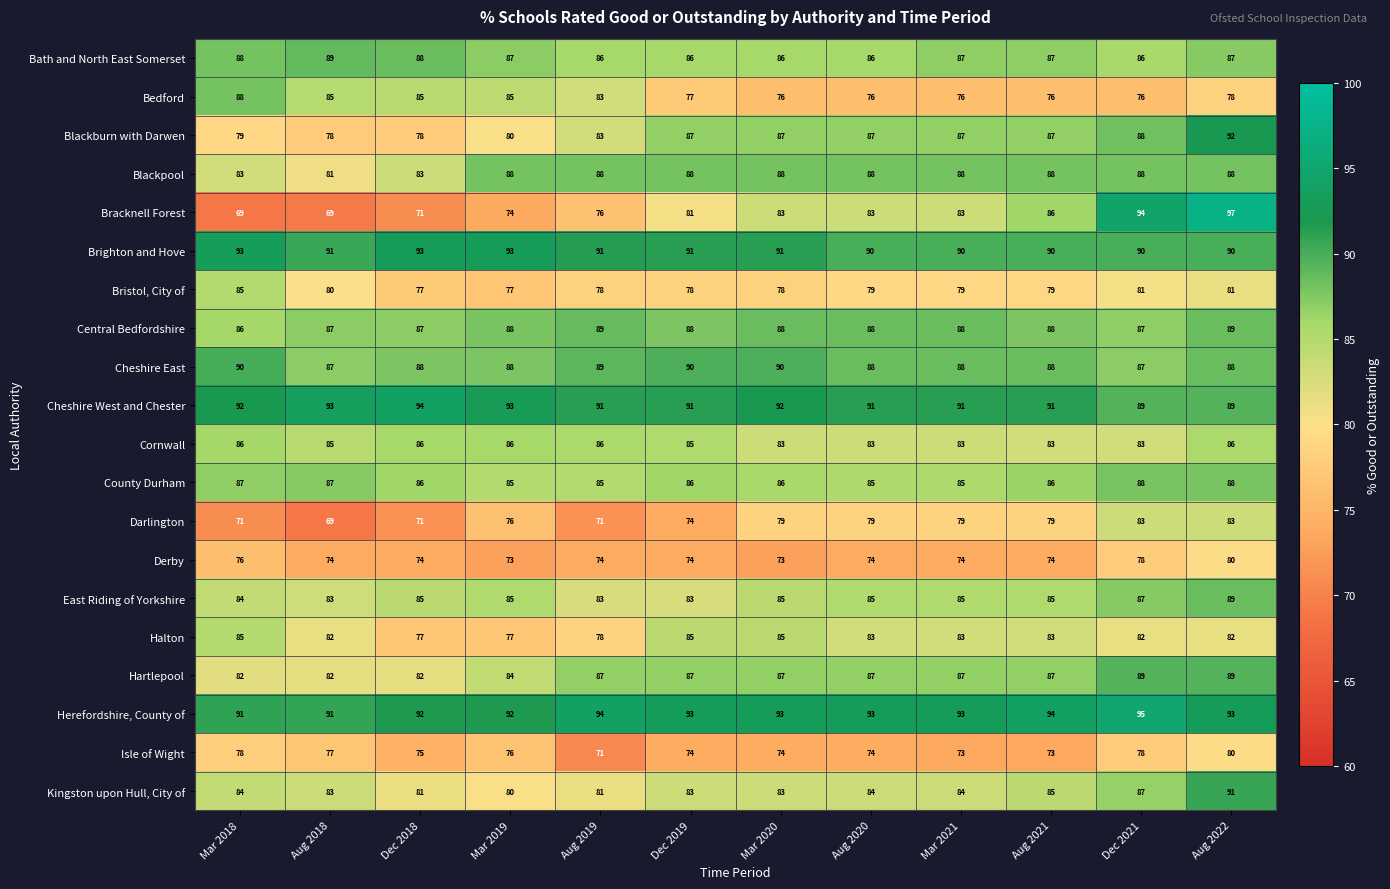

What is the difference between the Hartlepool values at Aug 2019 and Aug 2018?

5